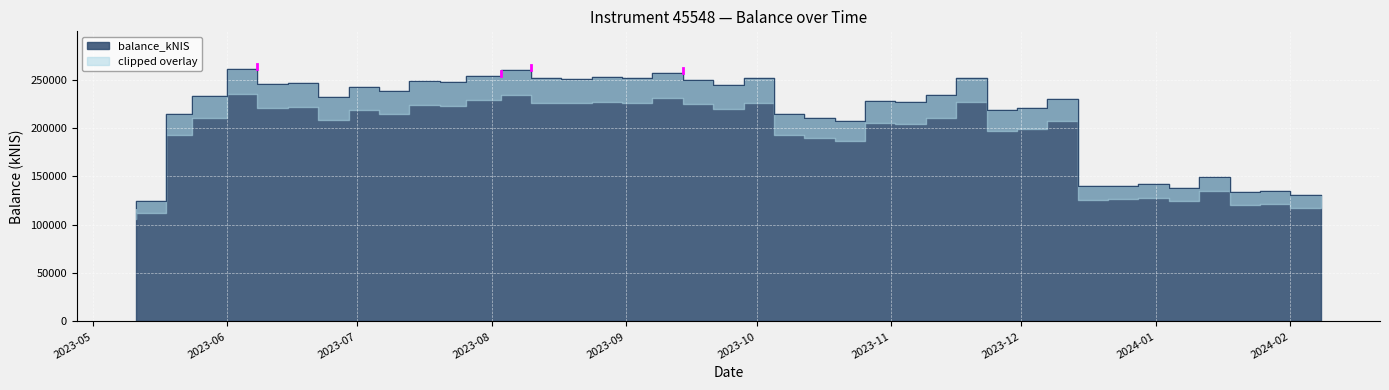

What is the label of the 19th point from the left?

2023-09-14